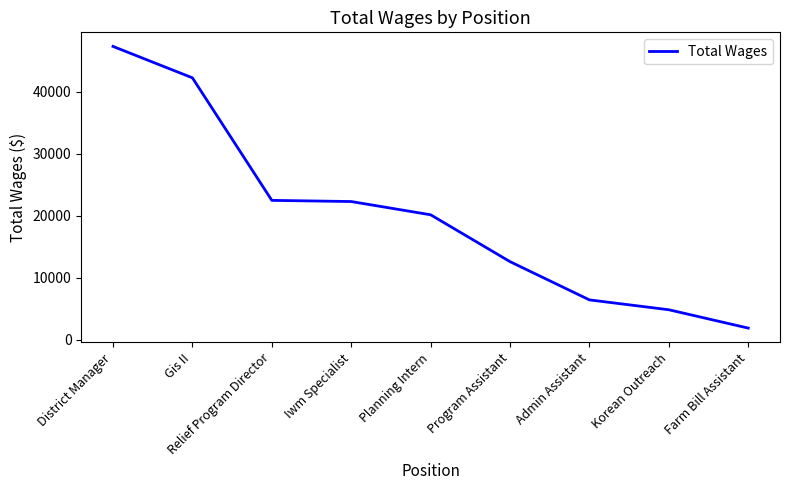

What is the approximate value at Gis II, to the nearest 10?

42290